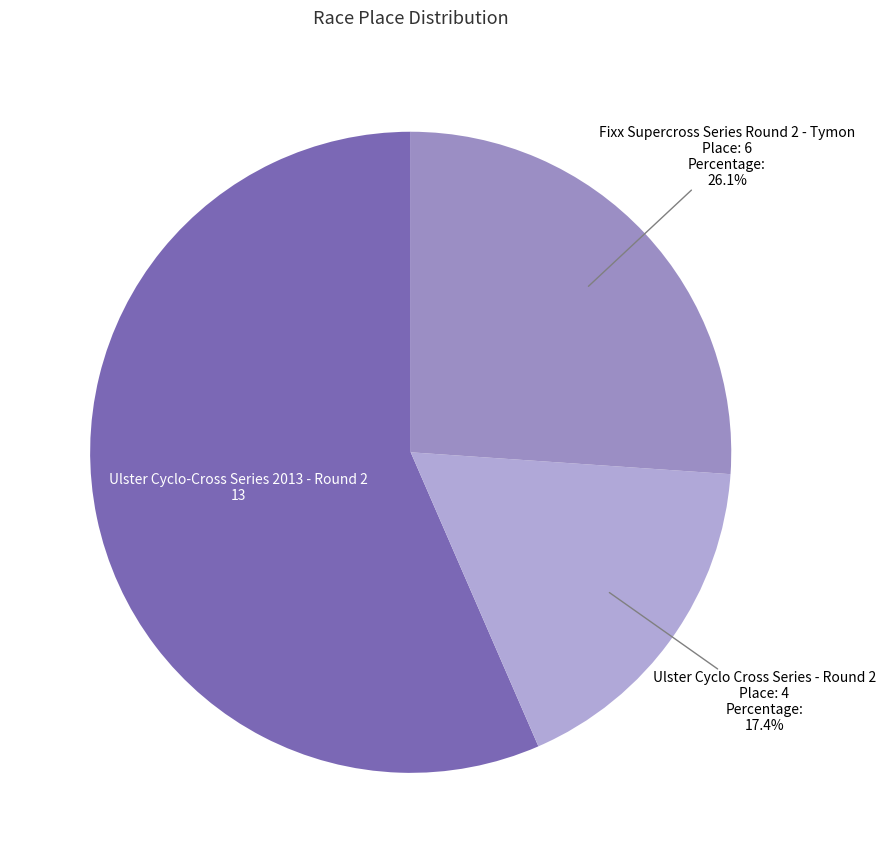

What percentage do Ulster Cyclo Cross Series - Round 2 and Fixx Supercross Series Round 2 - Tymon together represent?

43.5%